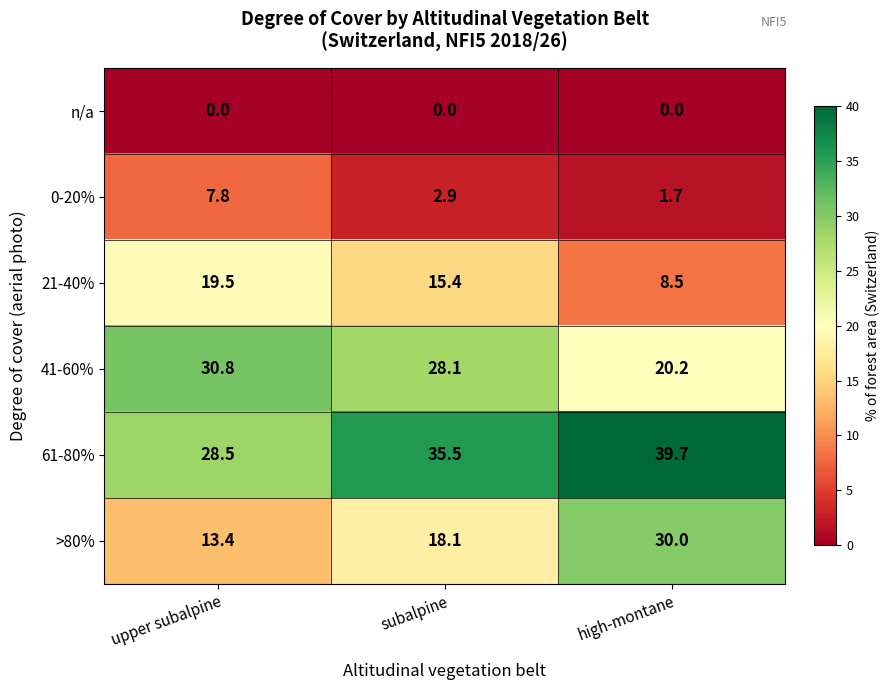

At which category does the chart reach its peak across all series?

high-montane